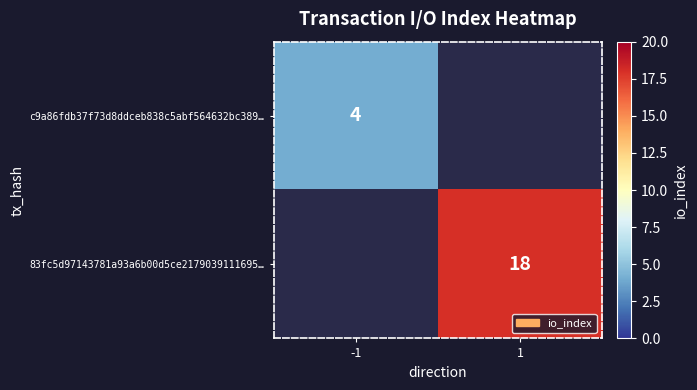

True or false: c9a86fdb37f73d8ddceb838c5abf564632bc389… has a value of 5 at -1.

False